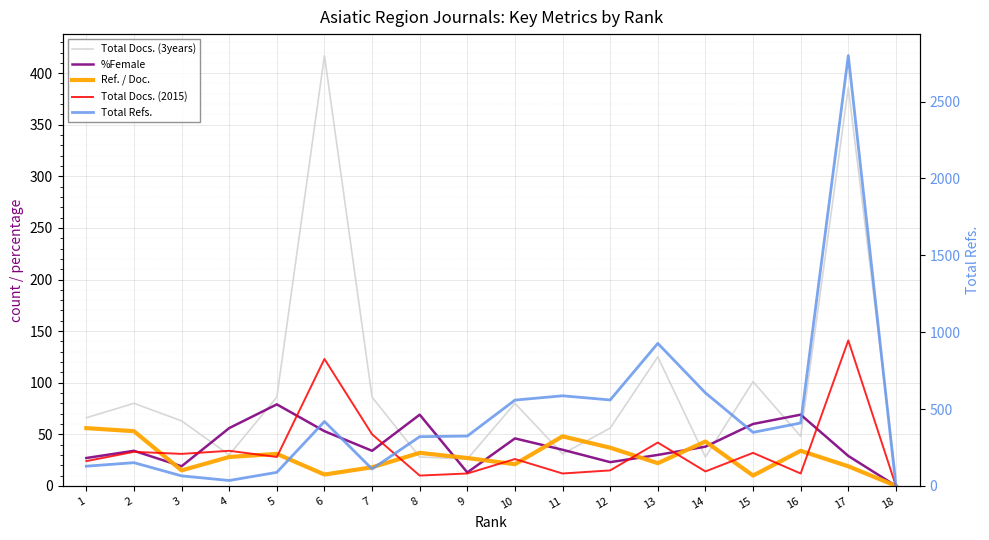

What is the value of the Total Docs. (2015) point at the 9th from the left?

12